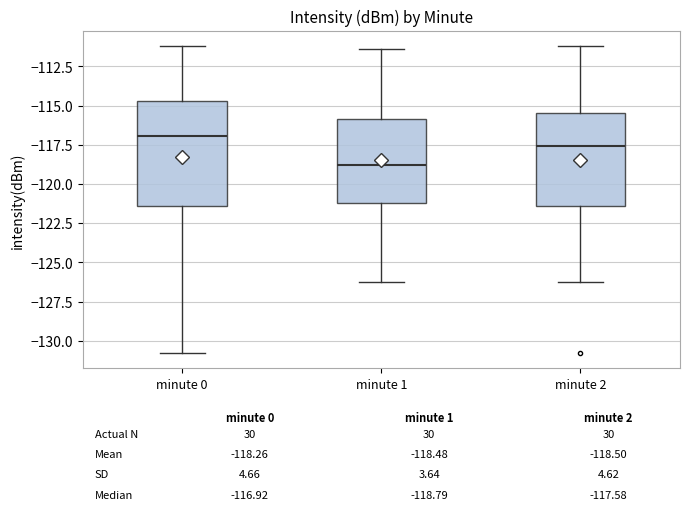

Which box is the tallest, from its lower edge to its upper edge?

minute 0